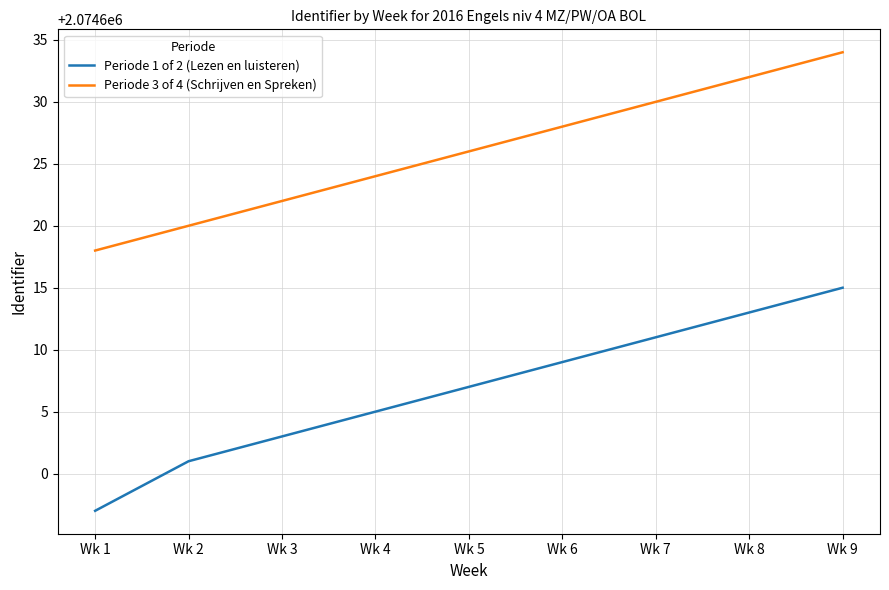

Rank the series by their average value, from lowest to highest.

Periode 1 of 2 (Lezen en luisteren), Periode 3 of 4 (Schrijven en Spreken)